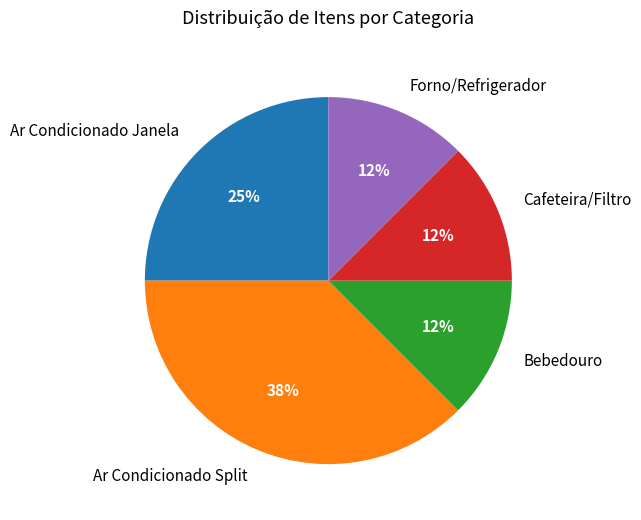

What is the largest slice in the pie chart?

Ar Condicionado Split